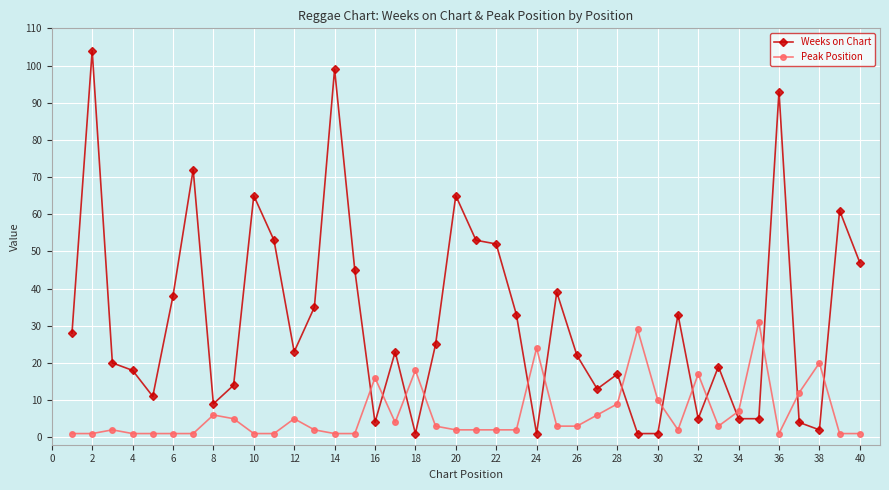

List the series in order of their peak value, highest first.

Weeks on Chart, Peak Position